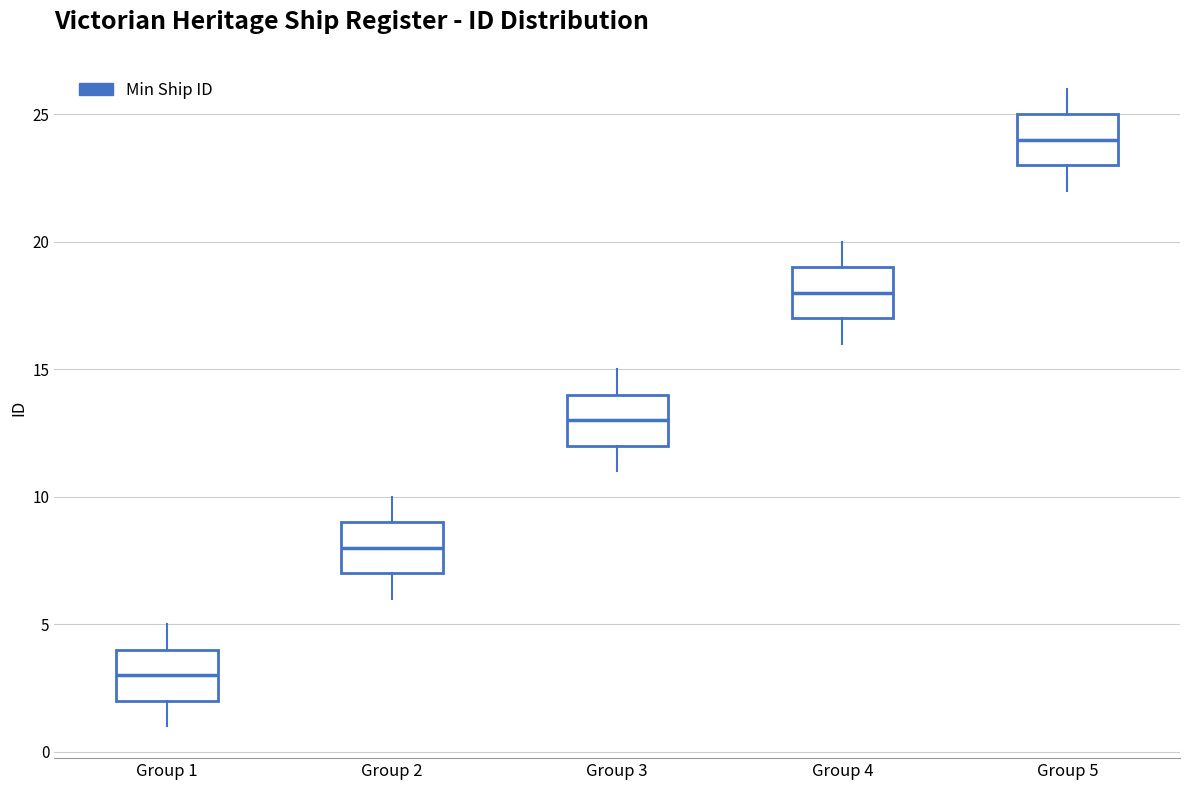

Where is the lower edge of the box for Group 3 on the y-axis? The values are not printed on the chart, so give them approximately, as read against the axis.

12